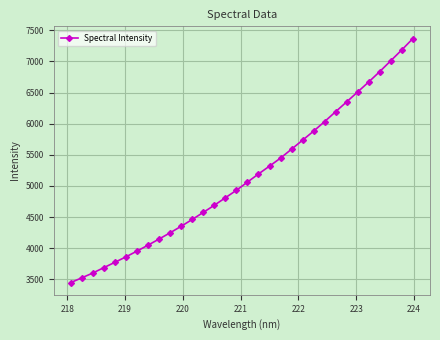

Is this an area chart (filled region under the line)?

No